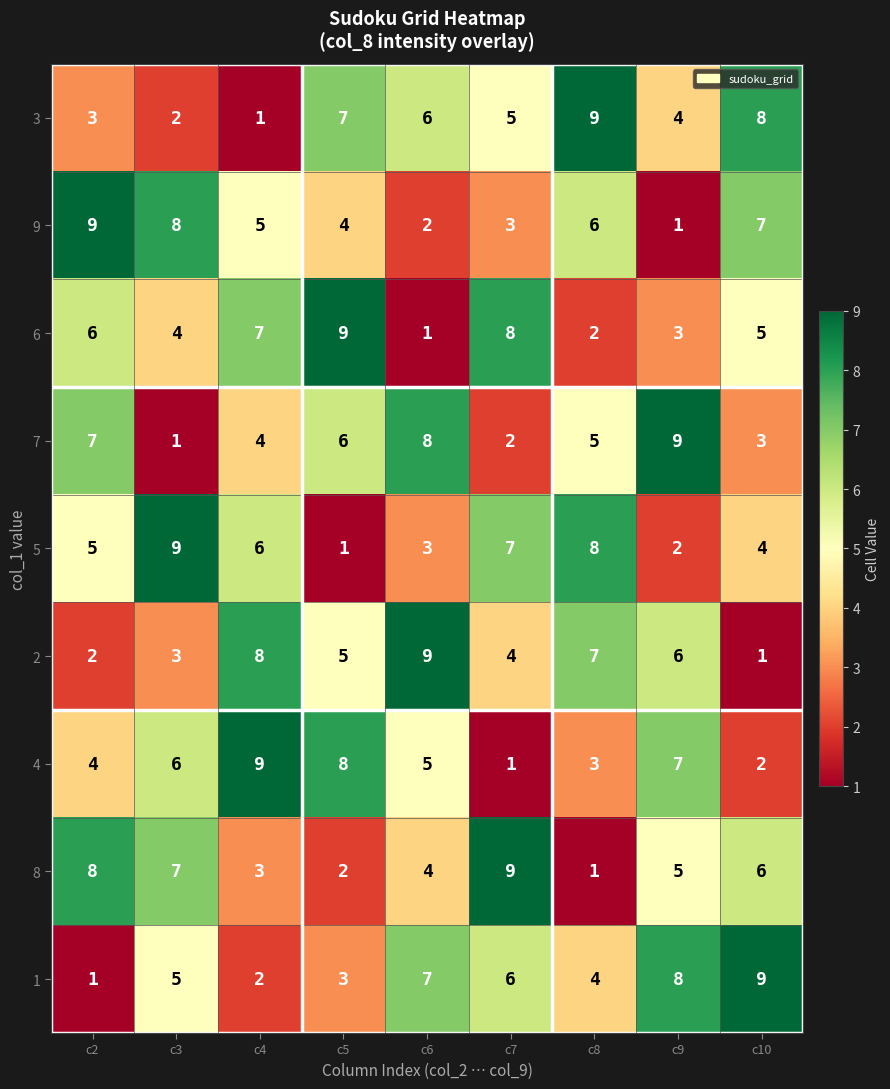

What is the difference between the maximum and minimum values in the 3 series?

8